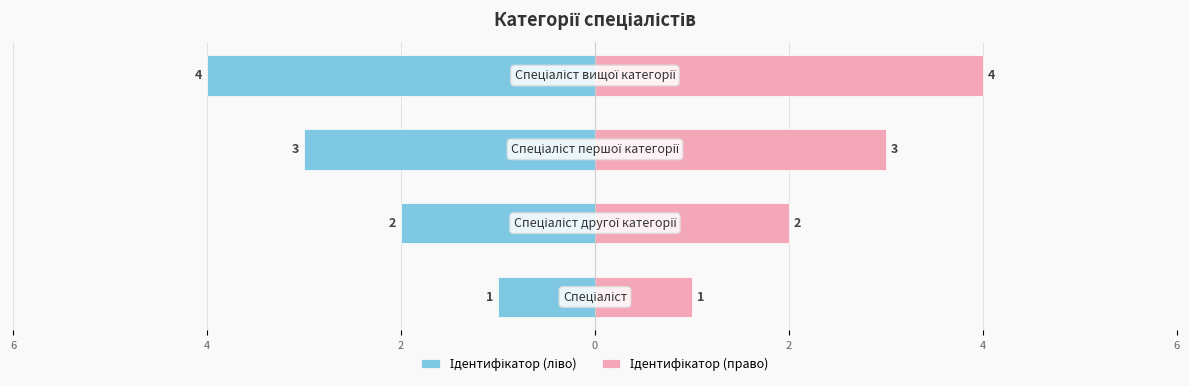

Rank the series at 0 from highest to lowest value.

Ідентифікатор (право), Ідентифікатор (ліво)